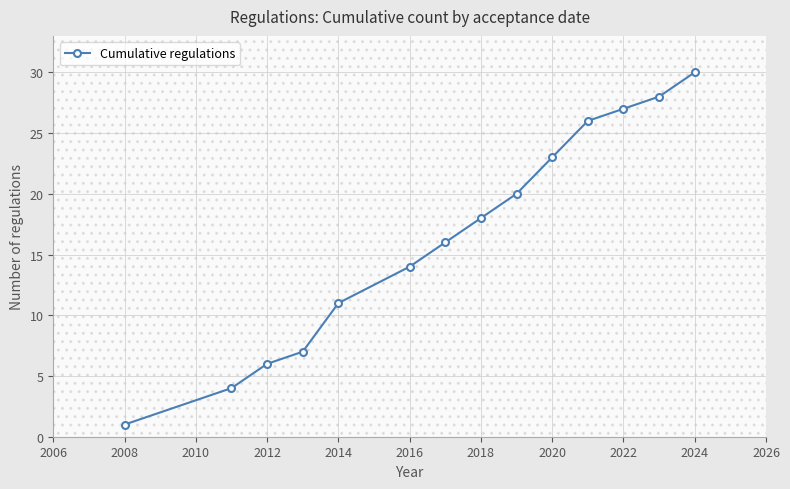

What is the average value?

16